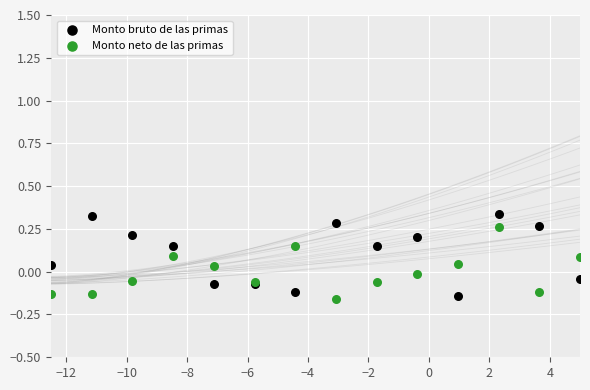

What is the X range (max minus min) for the scatter plot?

17.5